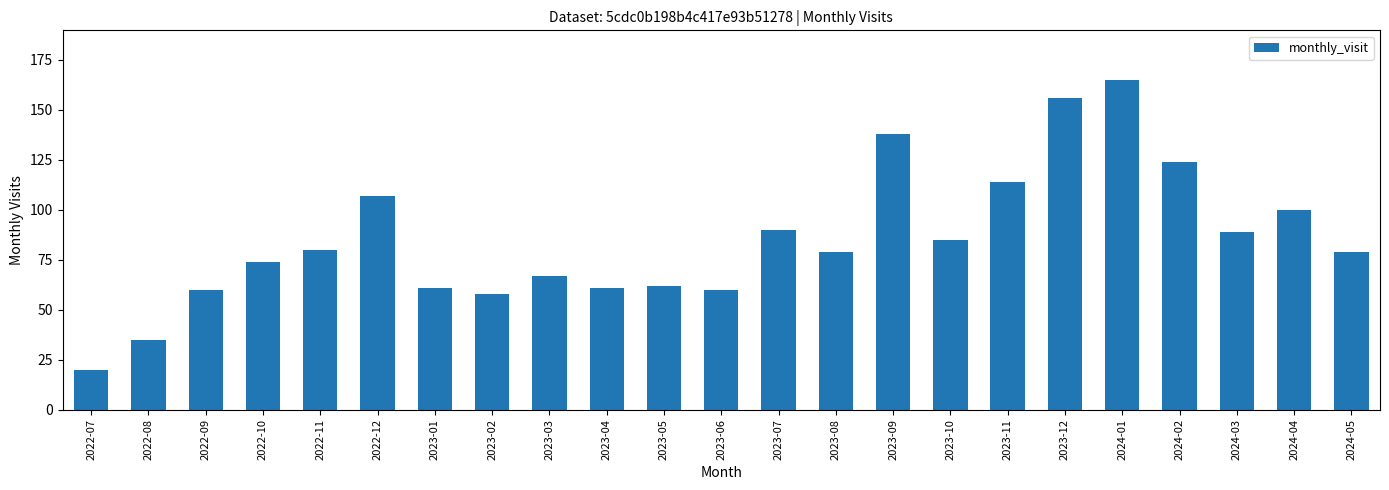

The value at 2023-12 is 106. True or false?

False